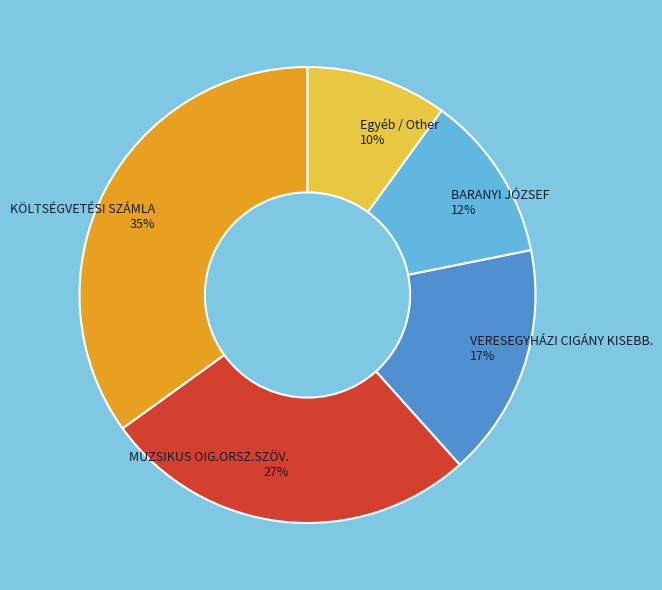

Is it true that Egyéb / Other 10% is 10% of the pie?

True